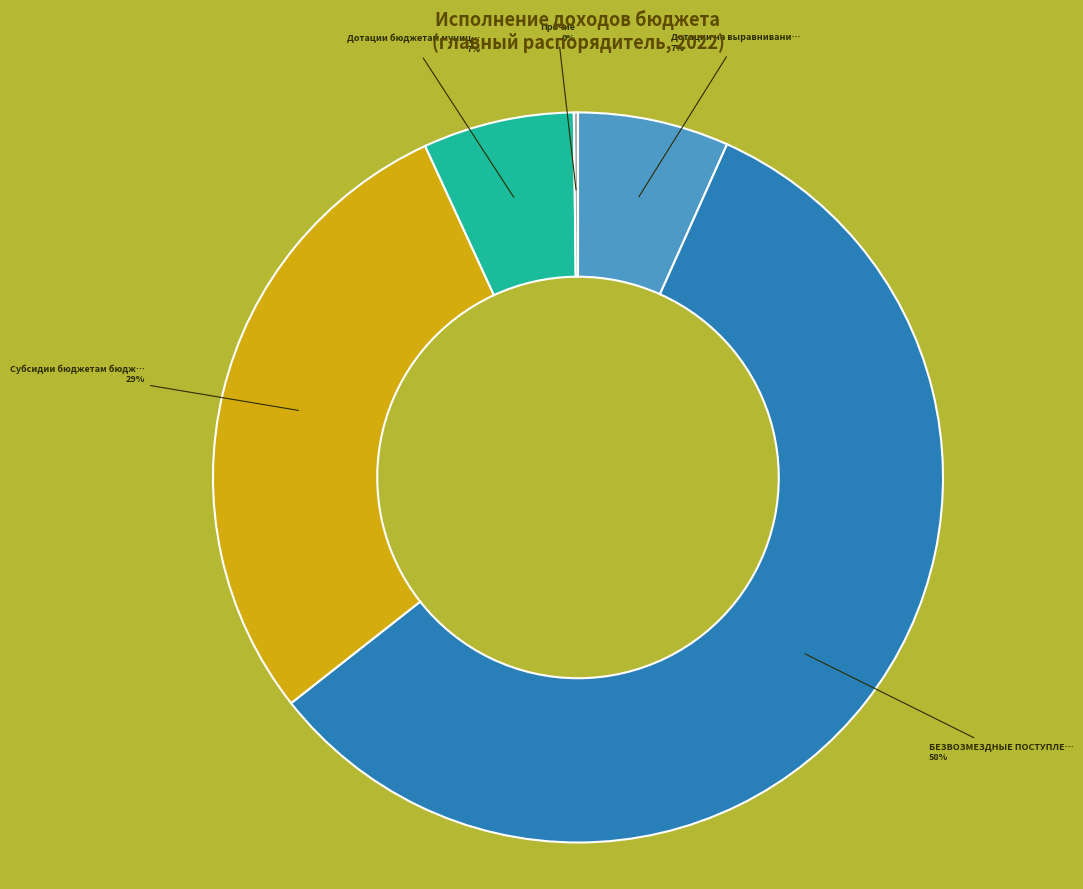

To the nearest percent, what is the average slice percentage?

20%